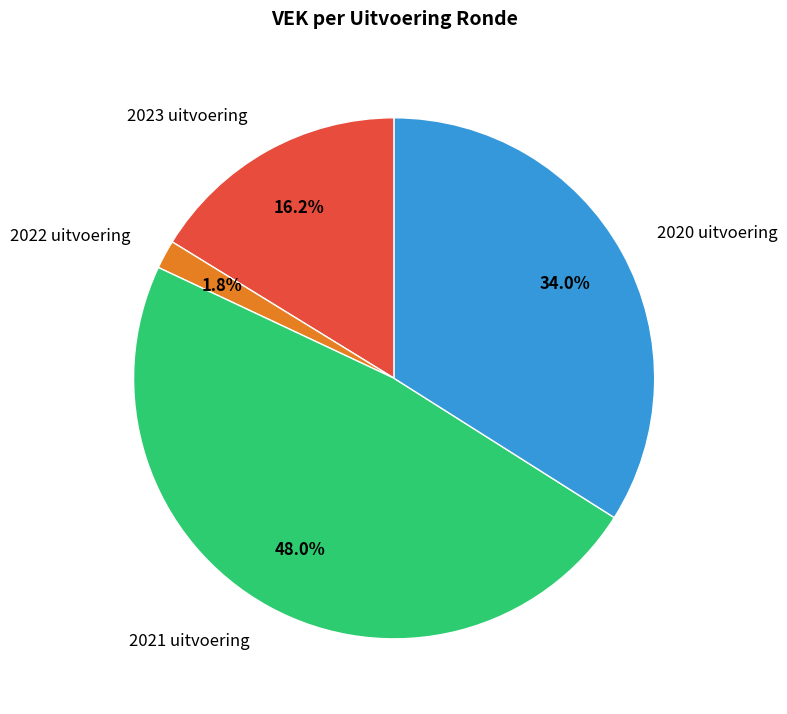

Between 2022 uitvoering and 2020 uitvoering, which is larger?

2020 uitvoering